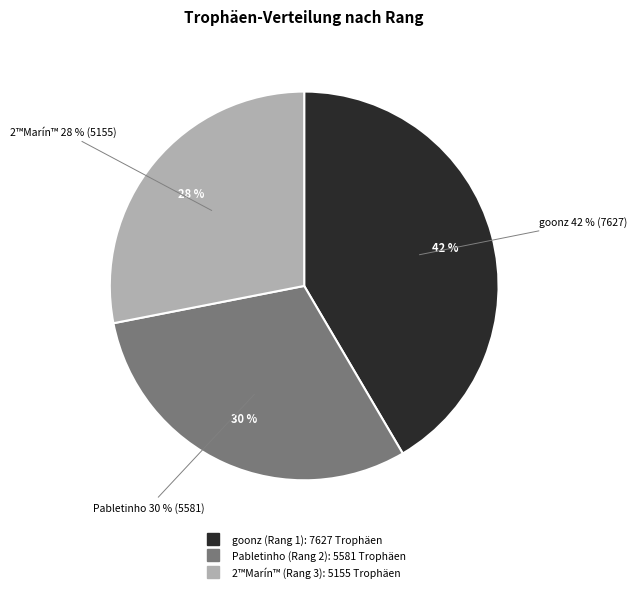

To the nearest percent, what percentage of the pie is 1?

42%